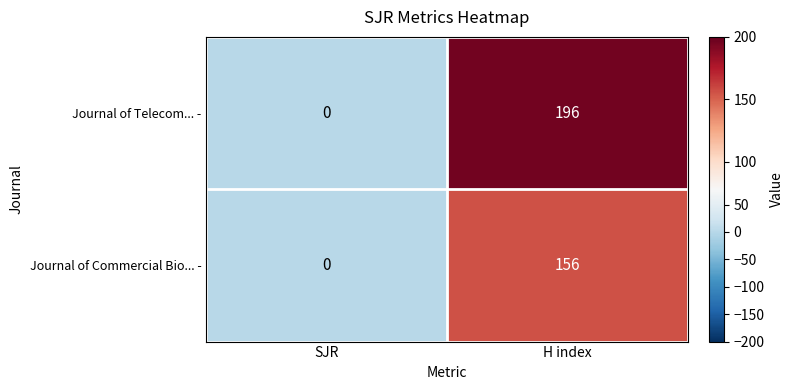

What is the difference between the maximum and minimum values in the Journal of Telecom... - series?

196